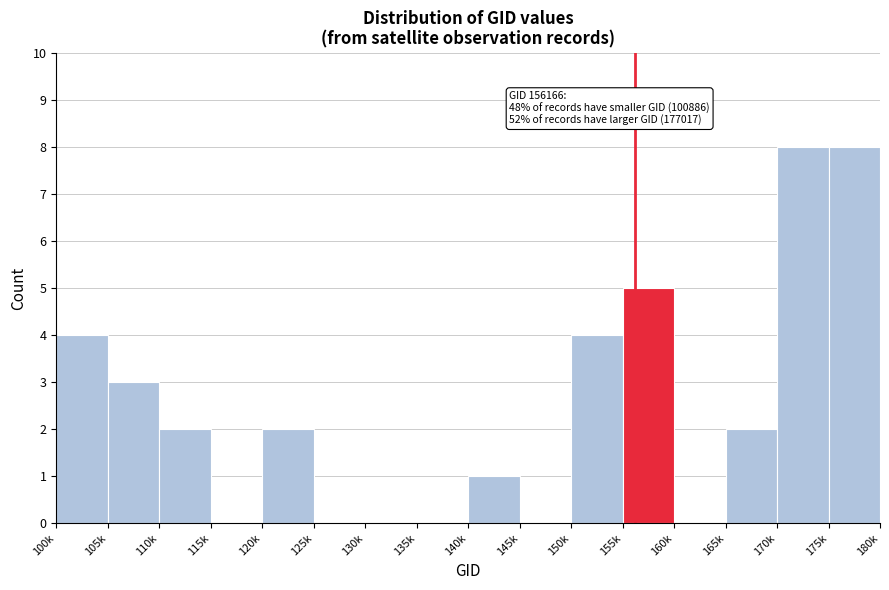

Reading left to right, list all the values displayed in this chart.

100k=4	105k=3	110k=2	115k=0	120k=2	125k=0	130k=0	135k=0	140k=1	145k=0	150k=4	155k=5	160k=0	165k=2	170k=8	175k=8